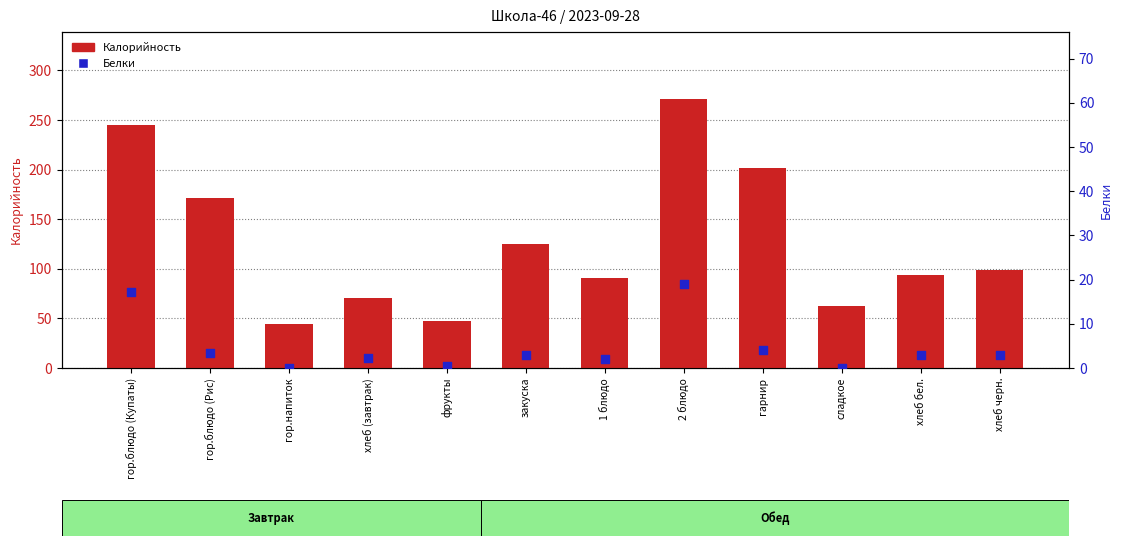

What are all the series names shown in the legend?

Калорийность, Белки